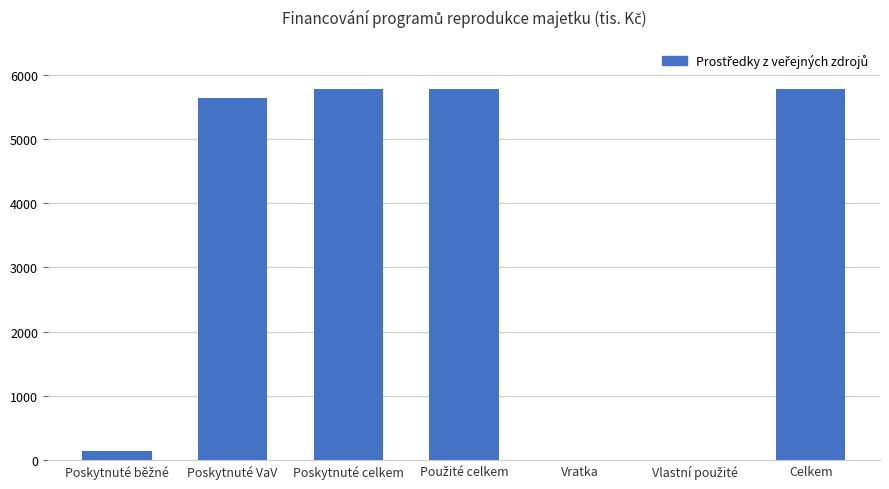

Is it true that the value at Poskytnuté celkem is 5784?

True